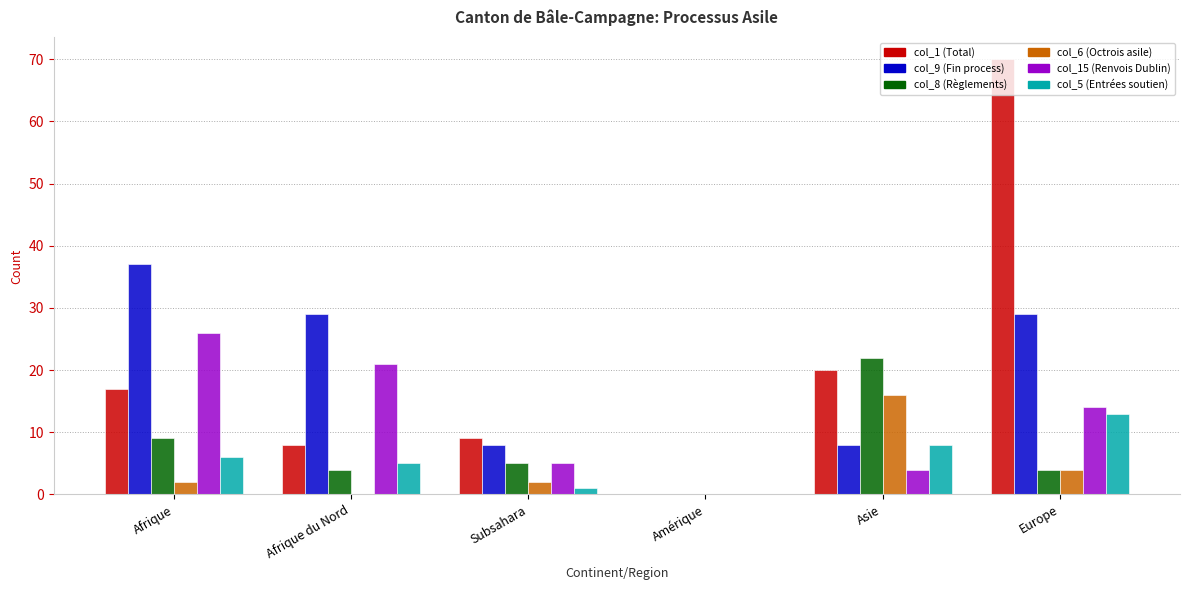

Is the value of col_5 (Entrées soutien) at Asie greater than the value of col_8 (Règlements) at Amérique?

Yes